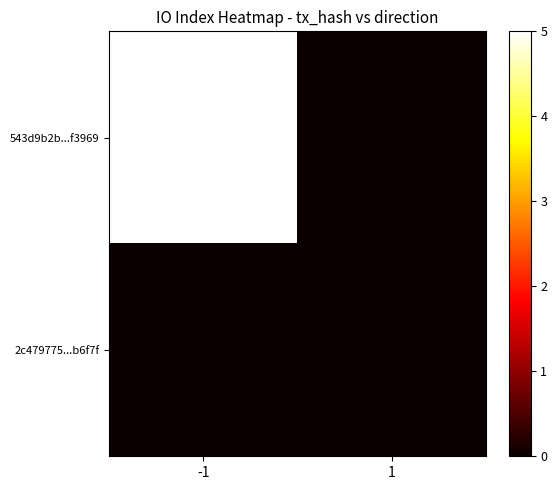

How many data points does each series have?

2